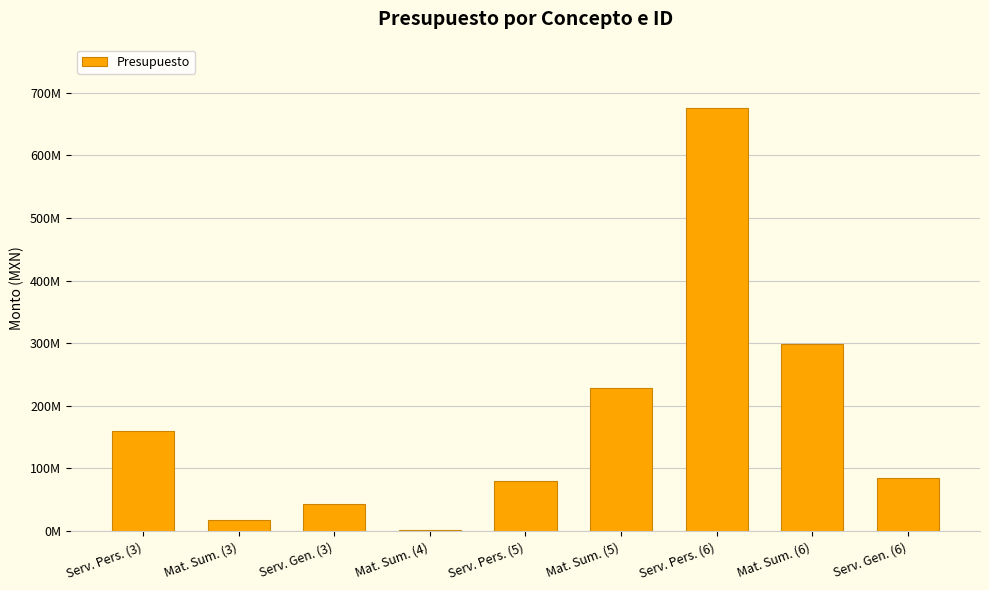

Are the bars horizontal?

No